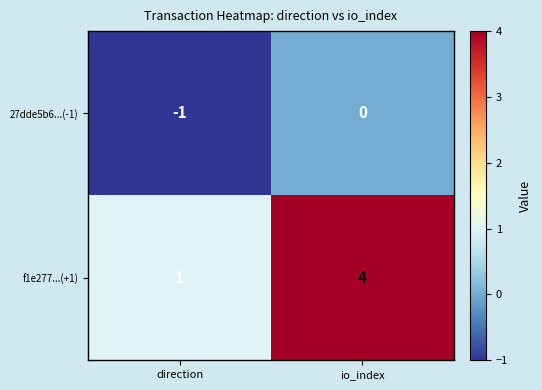

At which category is the sum across all series the highest?

io_index